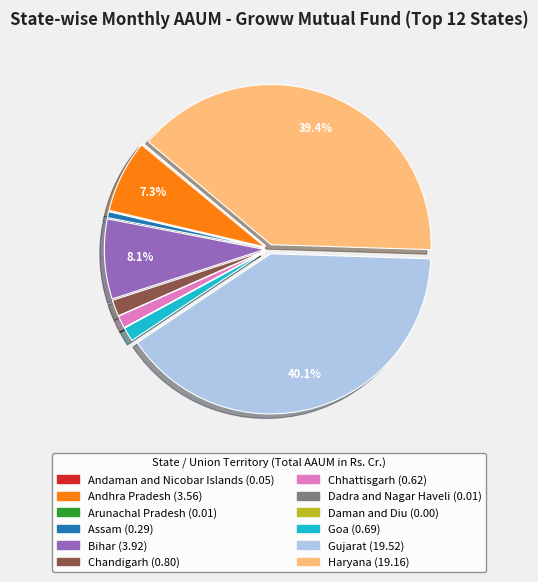

What percentage is the Assam slice, to the nearest percent?

1%